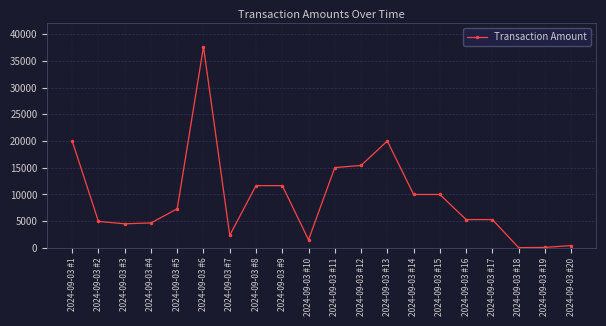

Is this an area chart (filled region under the line)?

No